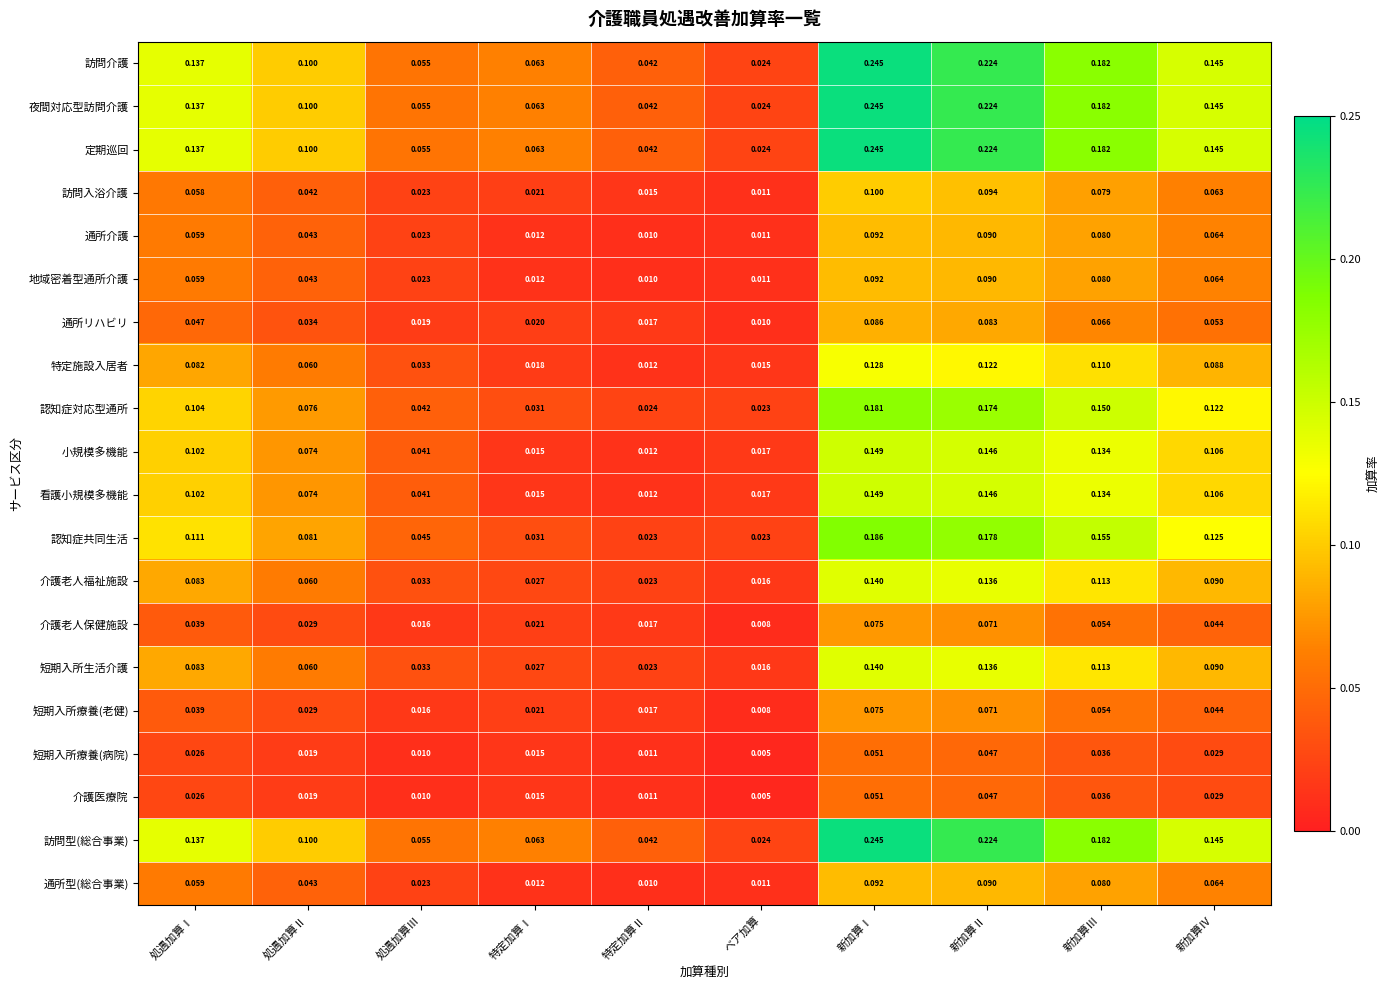

At which label is 訪問入浴介護 closest to 0?

ベア加算